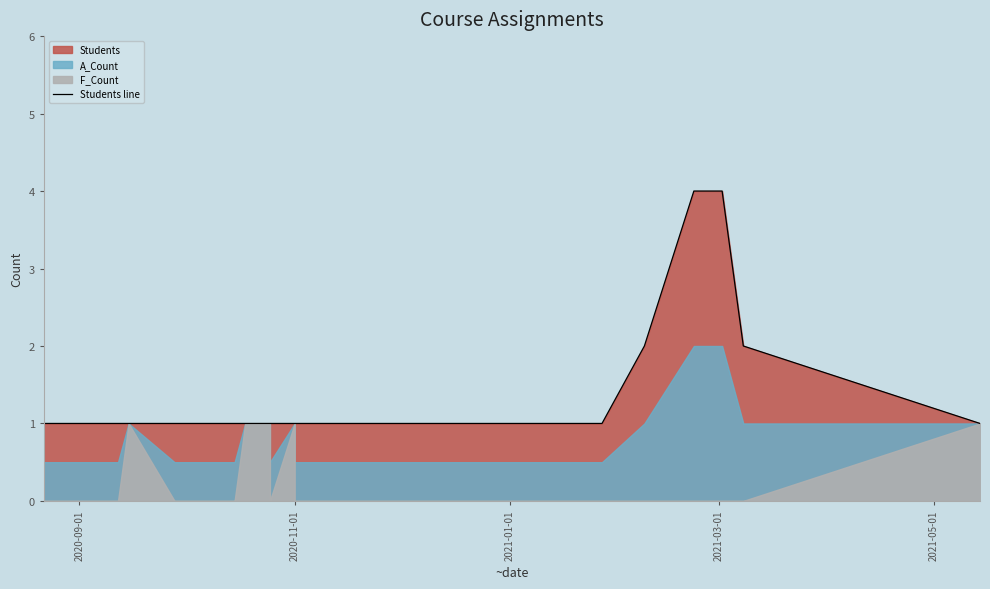

What is the difference between the maximum and second lowest values?

3